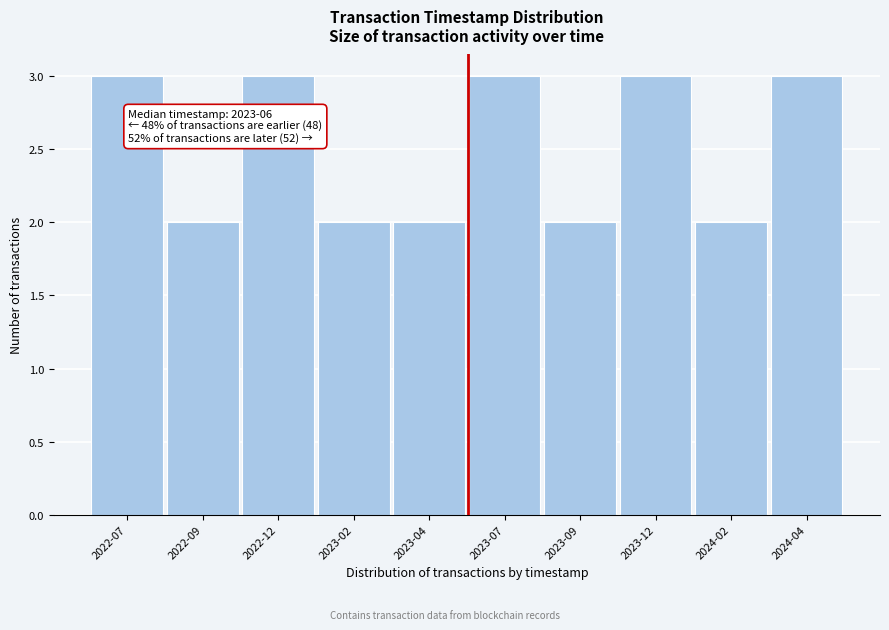

Reading left to right, transcribe all the data shown in this chart.

3	2	3	2	2	3	2	3	2	3